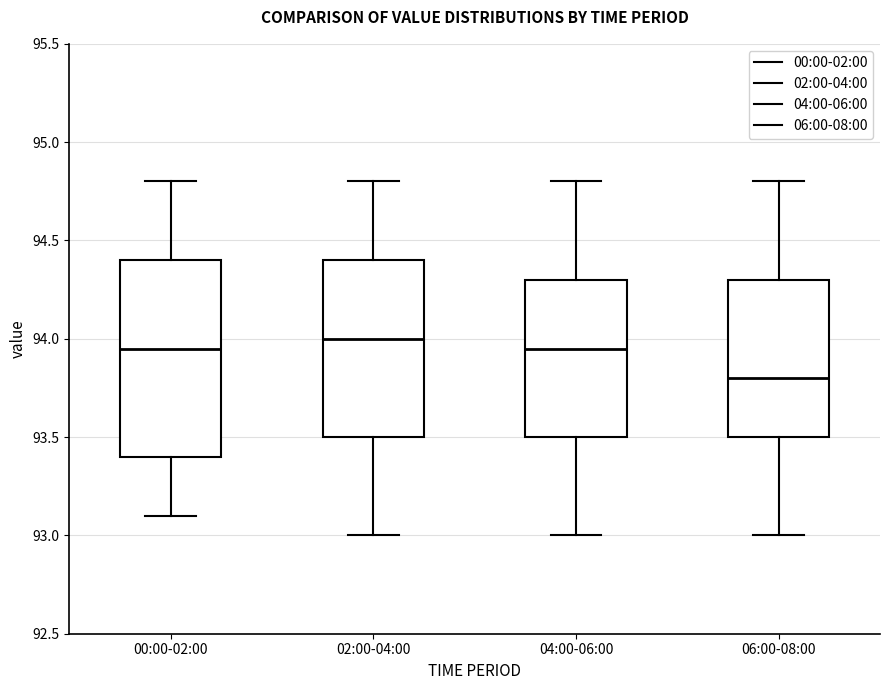

Which box's median line is the lowest?

06:00-08:00